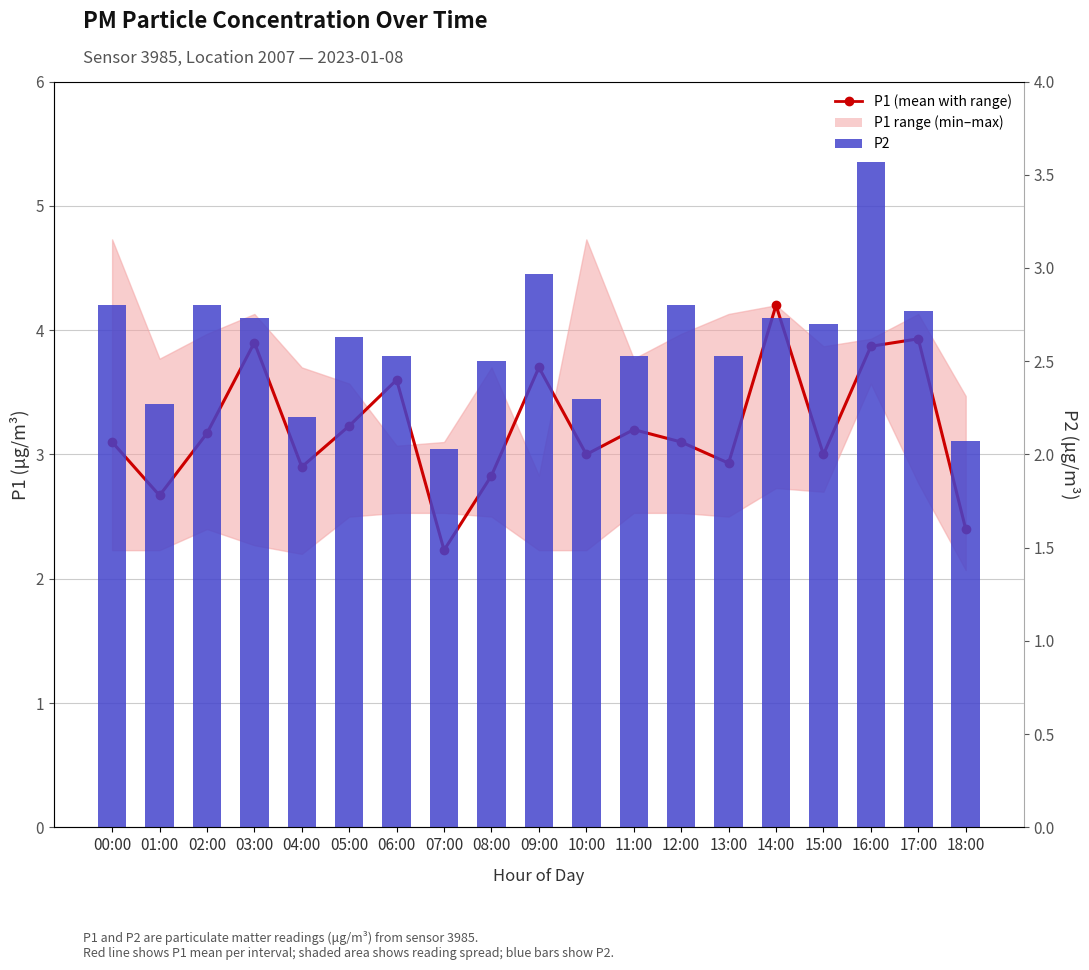

The P1 (mean) series shows 3.0 at 15:00. True or false?

True